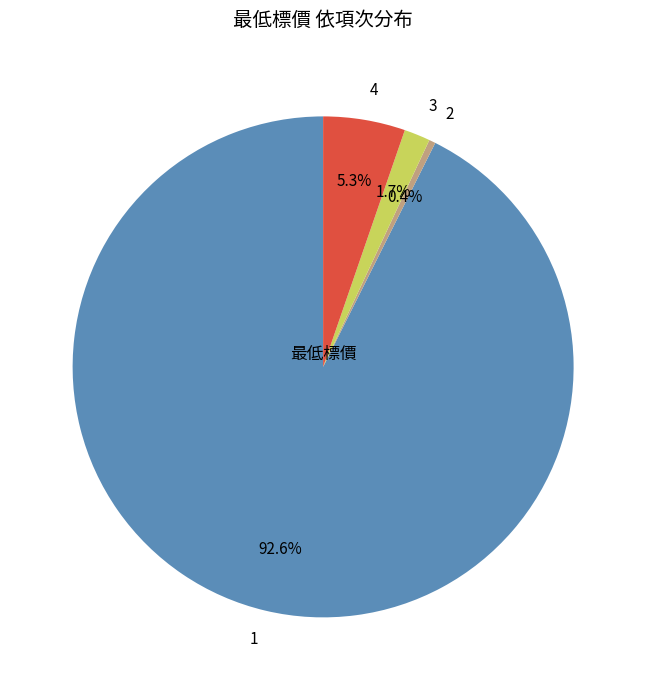

Approximately how many times larger is the value at 3 compared to 4?

0.3